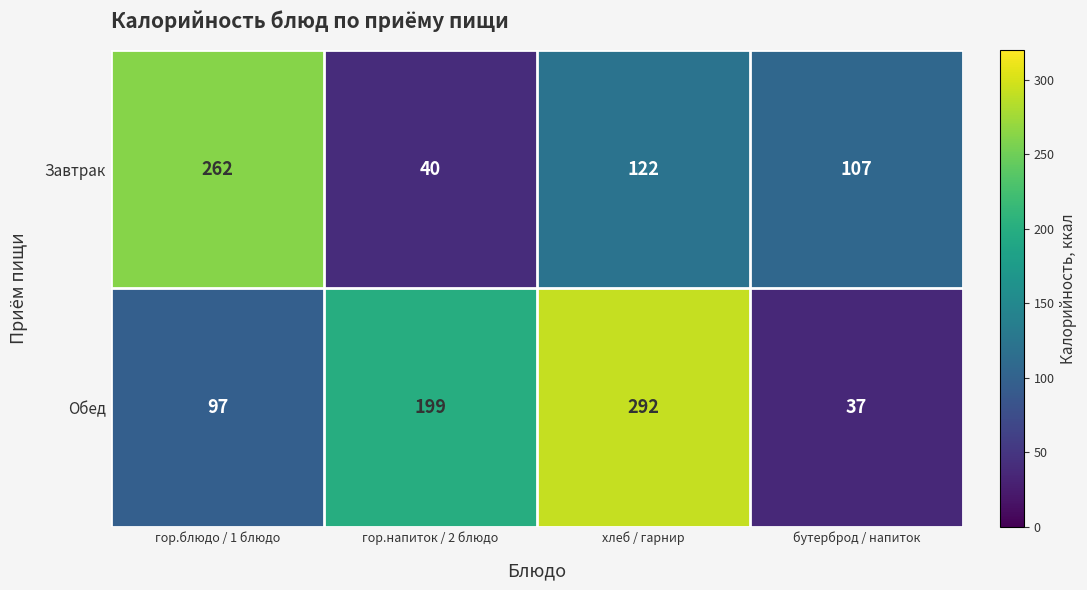

What is the difference between the maximum and minimum values in the Обед series?

255